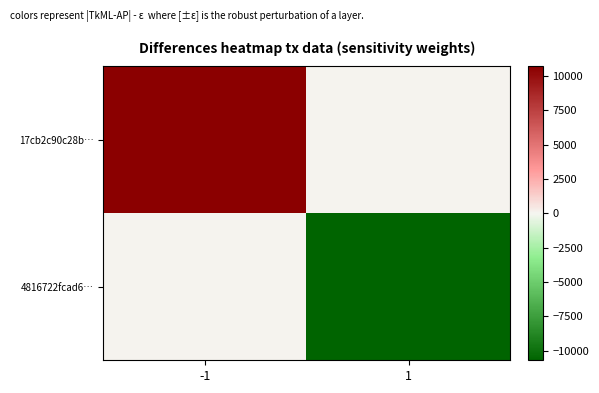

Which label corresponds to the smallest value in the chart?

1